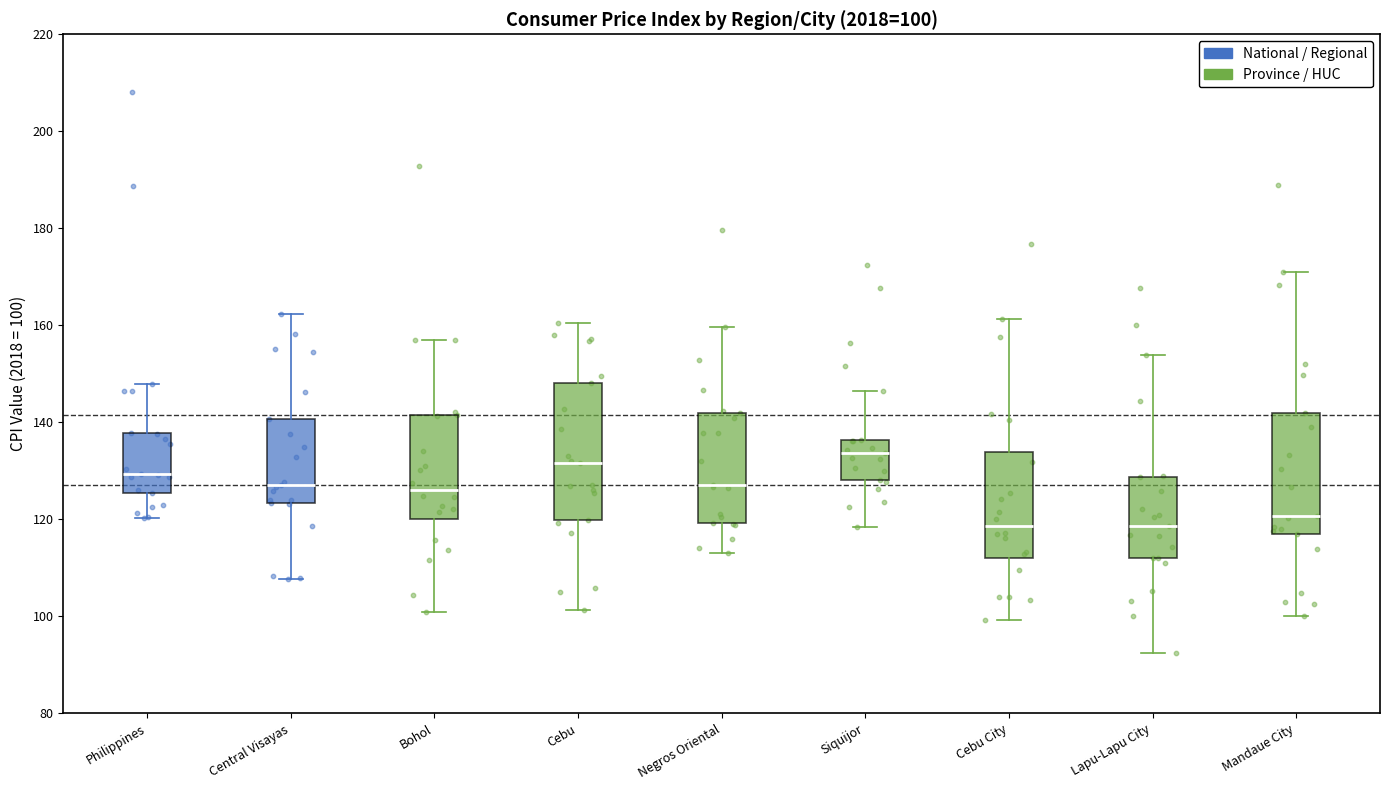

Which box is the tallest, from its lower edge to its upper edge?

Cebu